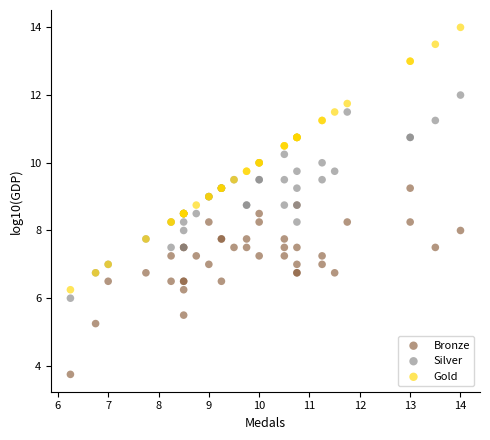

Which series has the largest Y range (max minus min)?

Gold